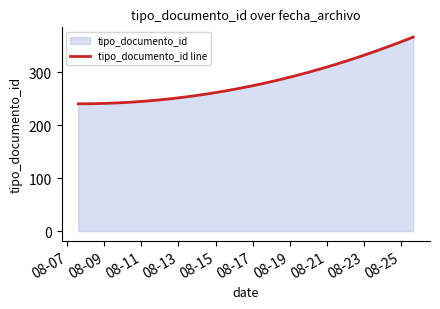

What is the difference between the maximum and minimum values?

126.0